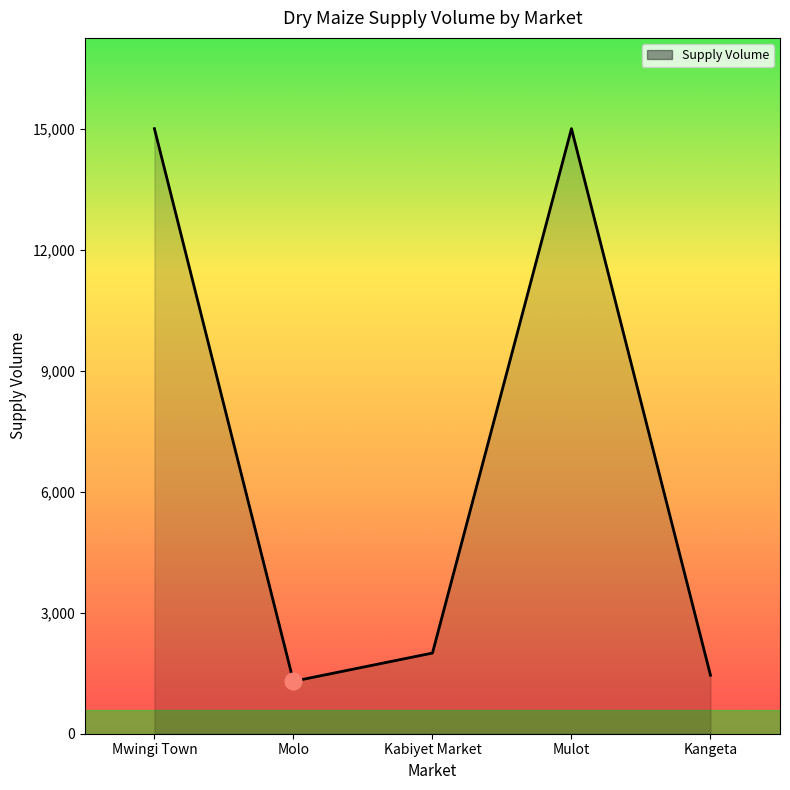

What is the change in value from Molo to Mulot?

+13700